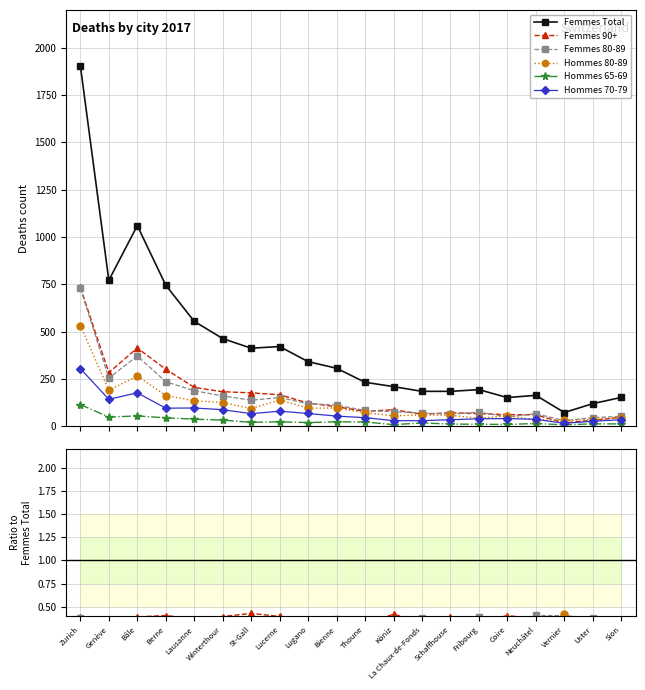

At Köniz, list the series in order from smallest to largest.

Hommes 65-69, Hommes 70-79, Hommes 80-89, Femmes 80-89, Femmes 90+, Femmes Total